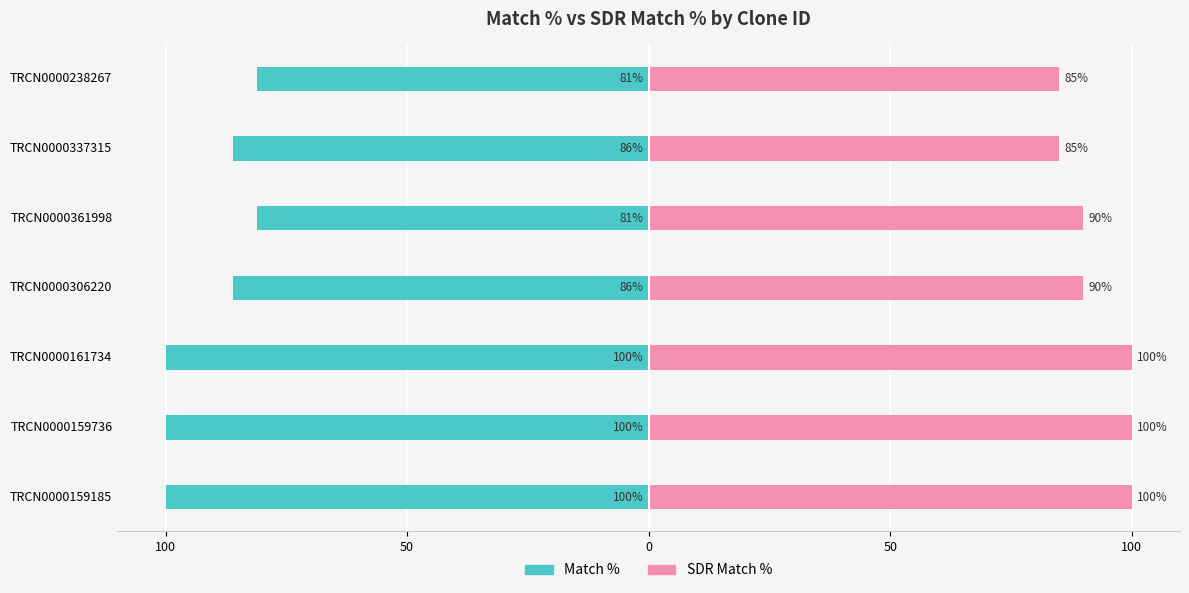

What is the label of the 3rd bar from the right?

TRCN0000361998